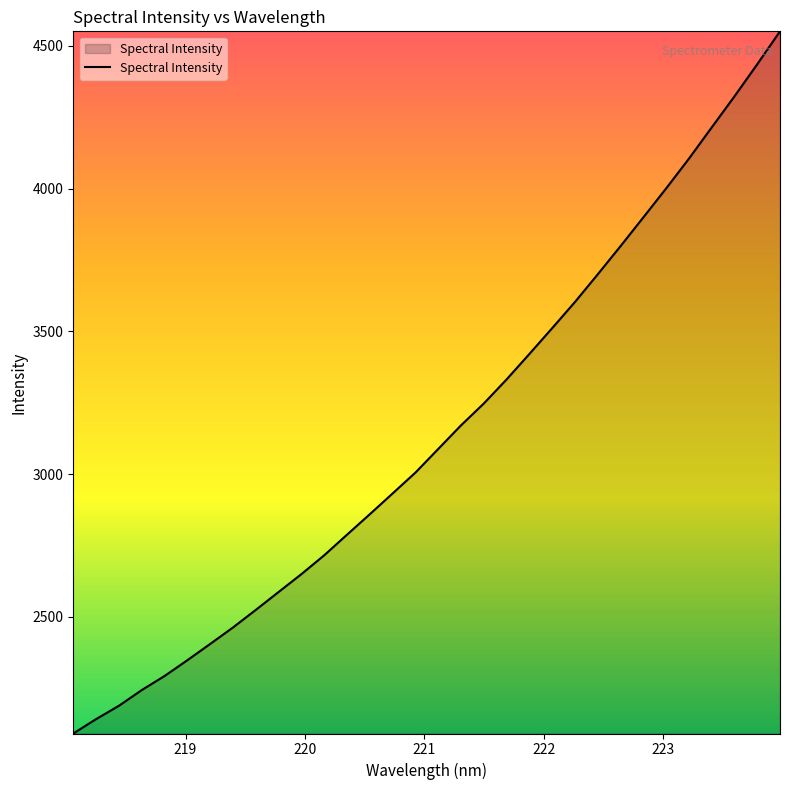

What is the smallest value displayed?

2091.7